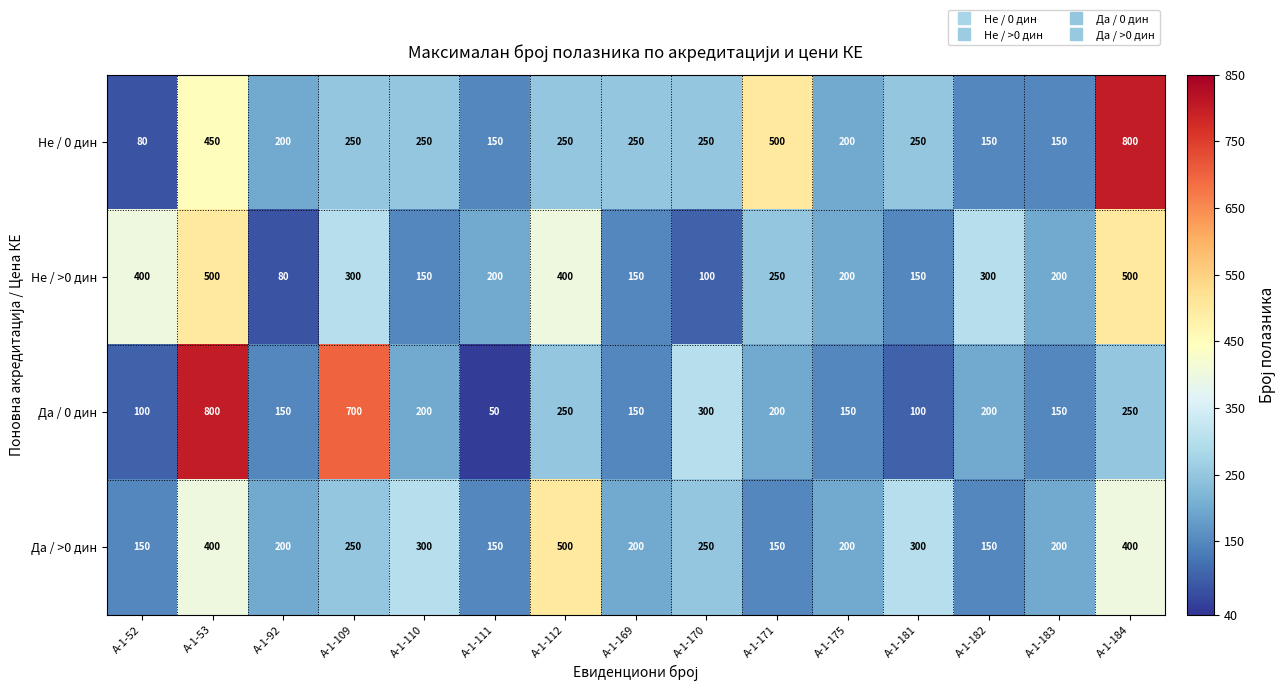

What is the spread (max minus min) of values at А-1-170?

200